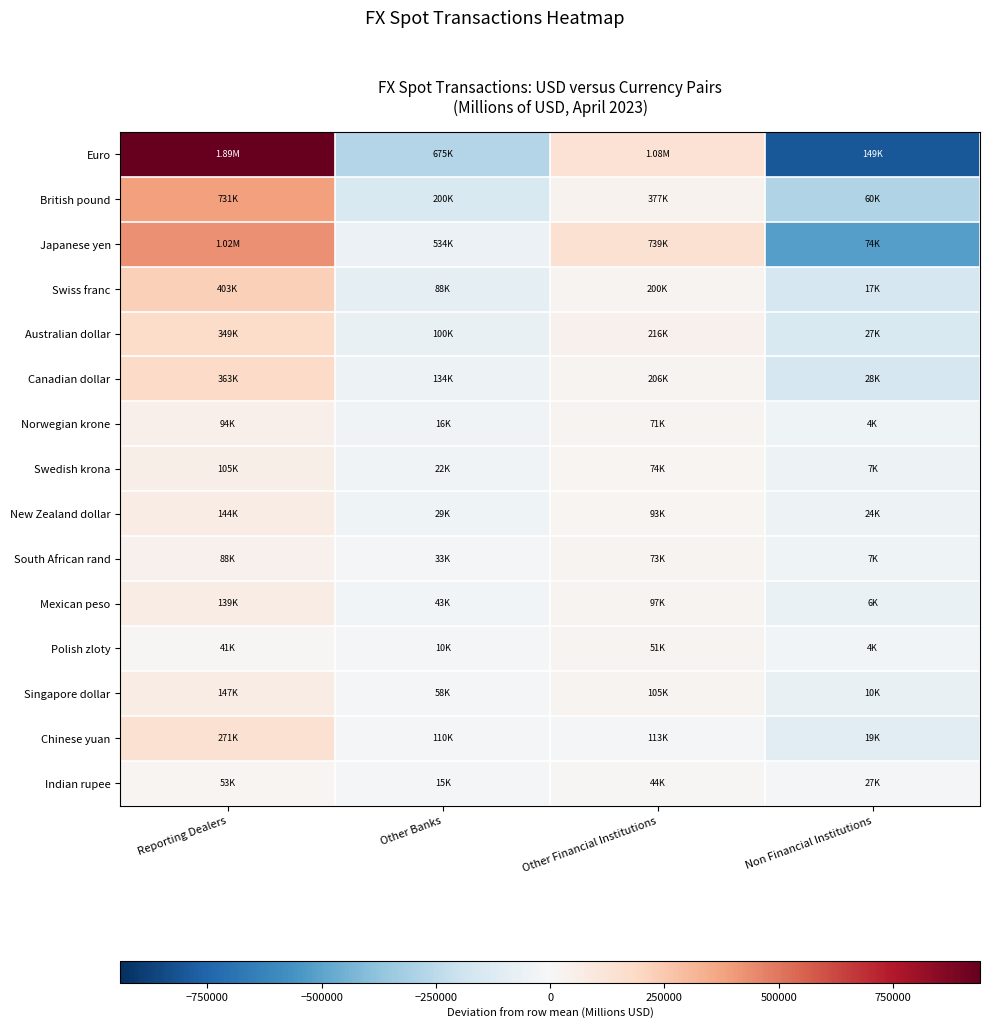

Between Other Banks and Other Financial Institutions, which series saw the biggest shift?

Euro